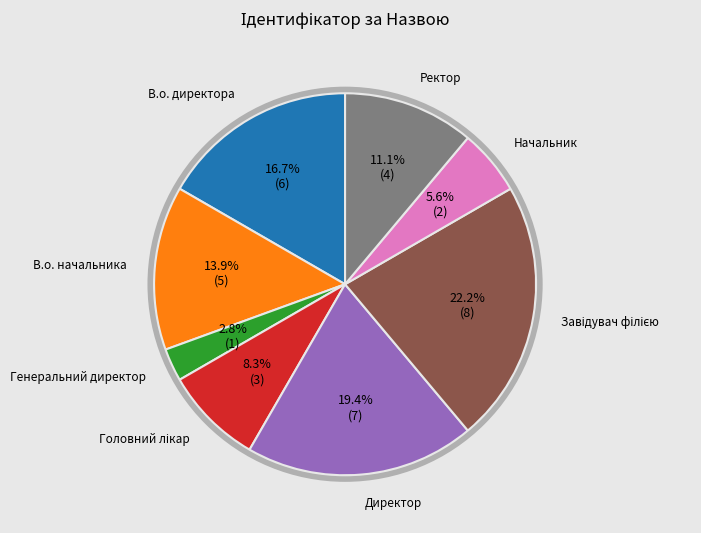

Does any single category account for the majority?

No